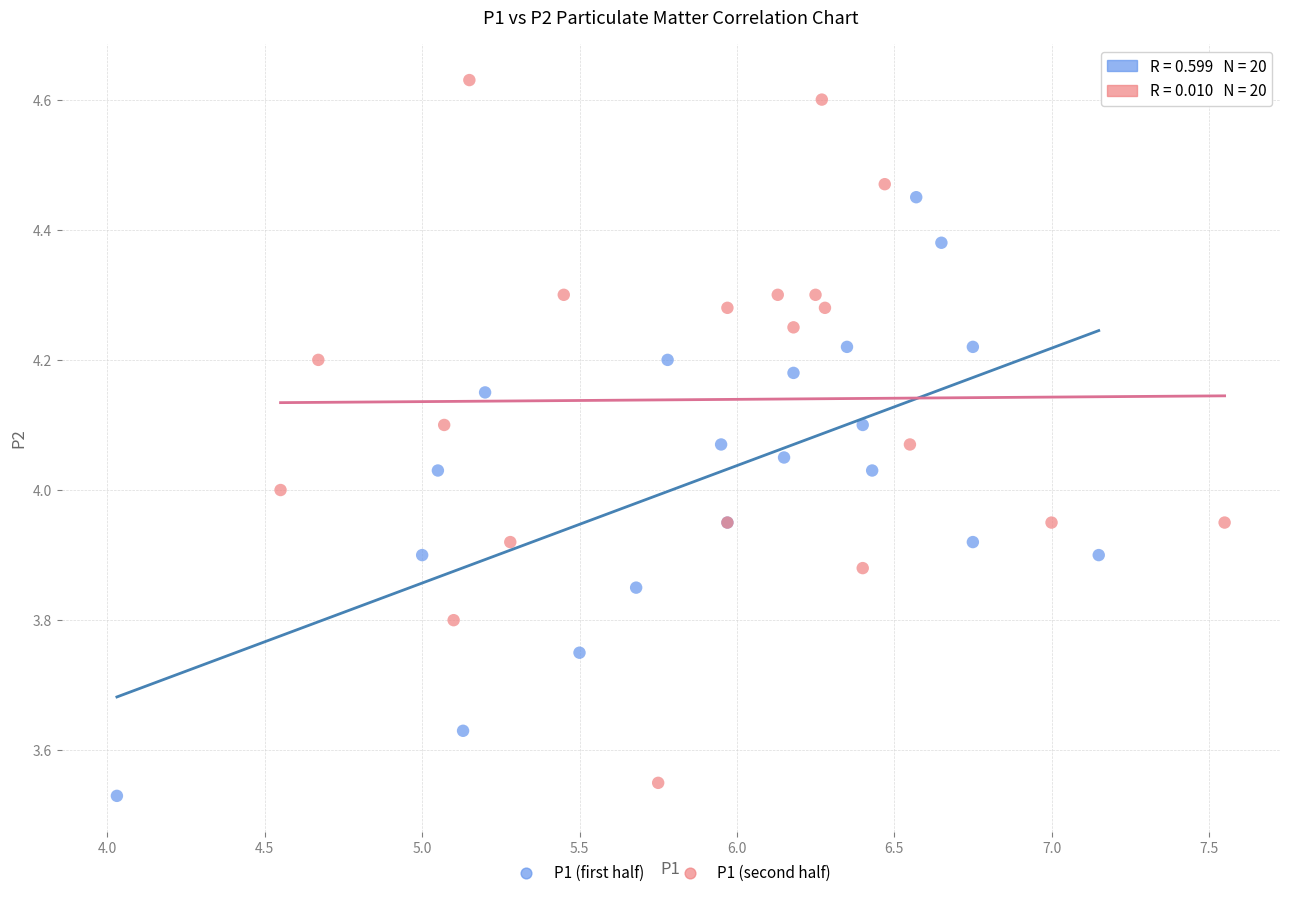

Which series contains the highest Y value?

P1 (second half)